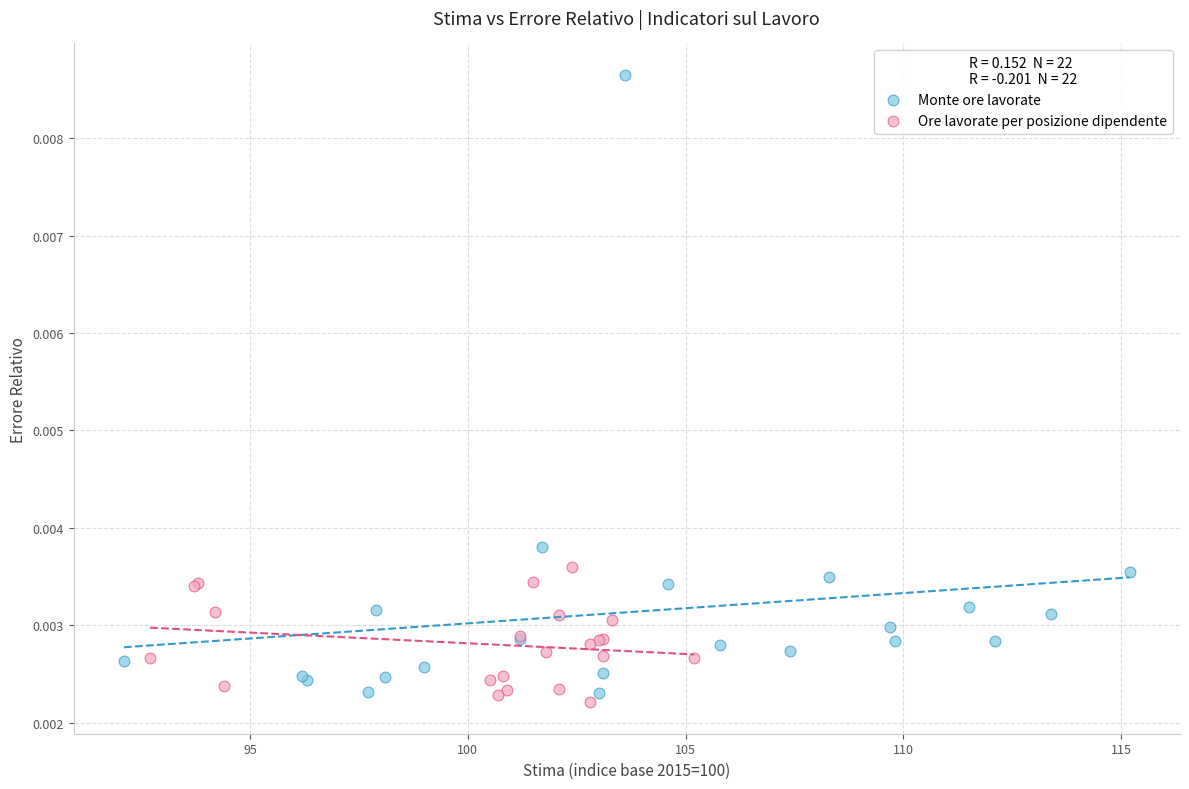

Which series reaches the maximum Y coordinate?

Monte ore lavorate